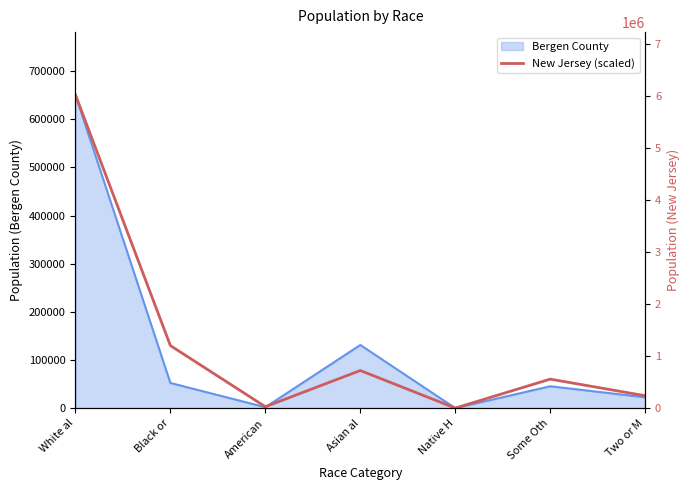

What is the label of the 1st point from the left?

White al